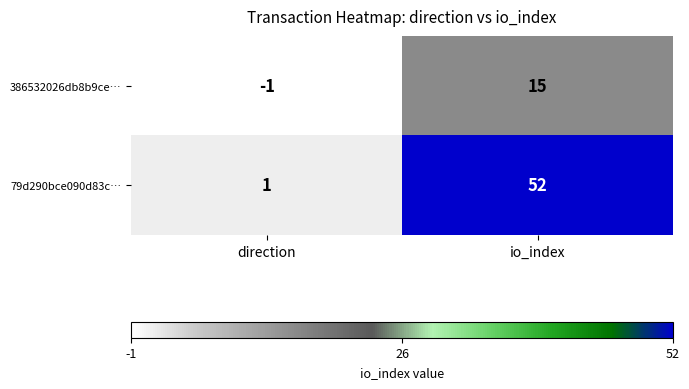

Between direction and io_index, which series saw the biggest shift?

79d290bce090d83c…